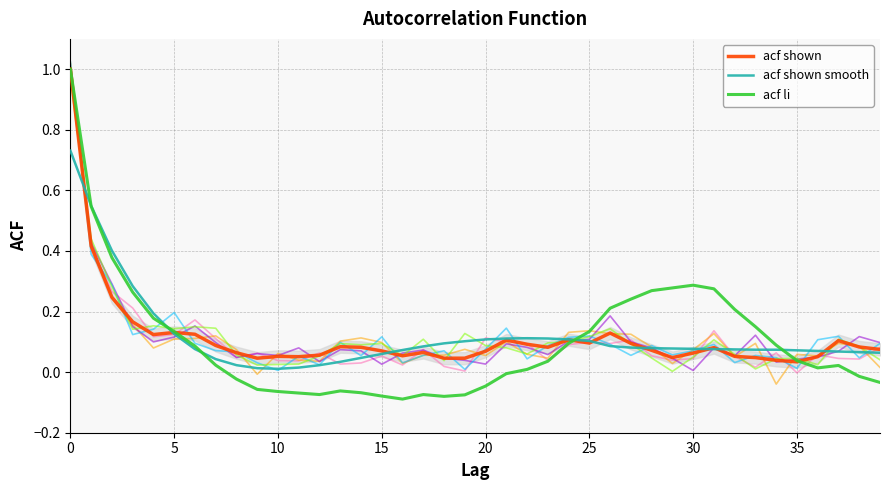

What is the minimum value shown in the chart?

-0.1